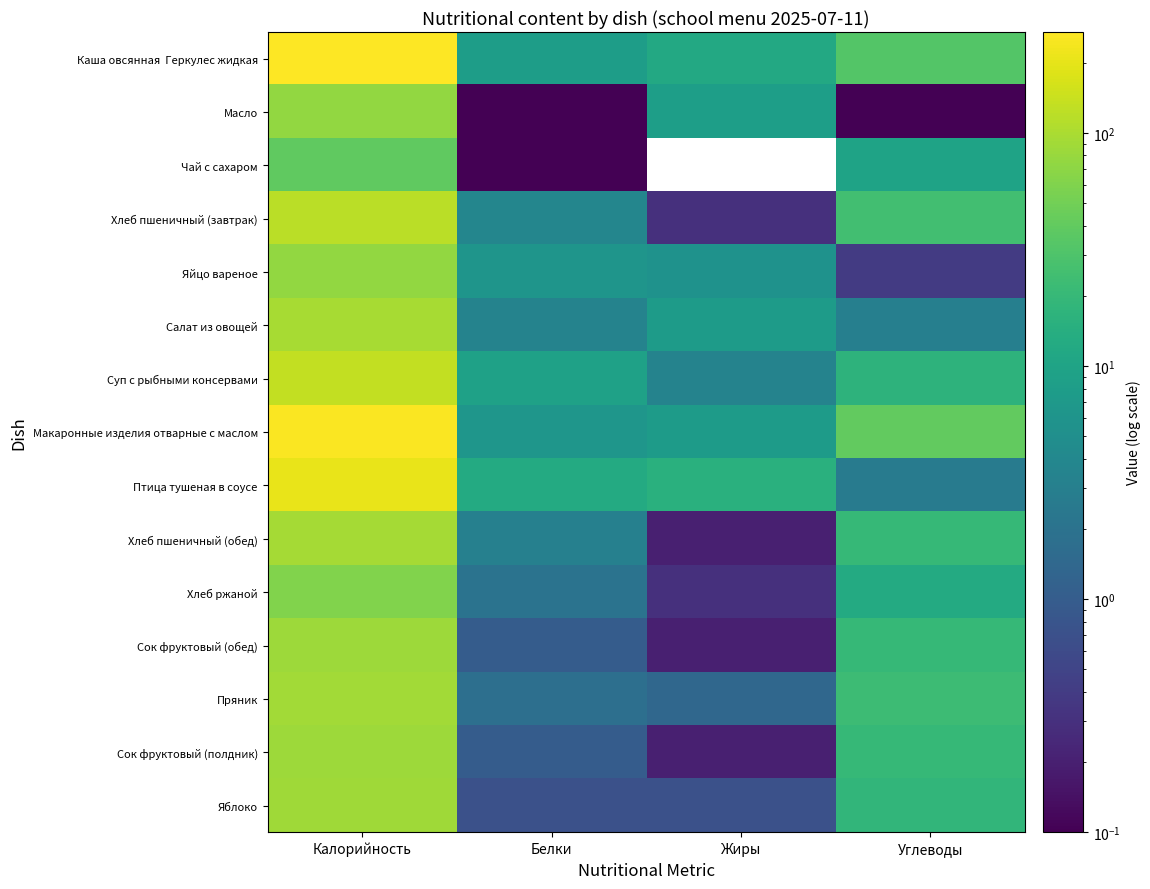

Which category has the lowest value in the Каша овсянная Геркулес жидкая series?

Белки